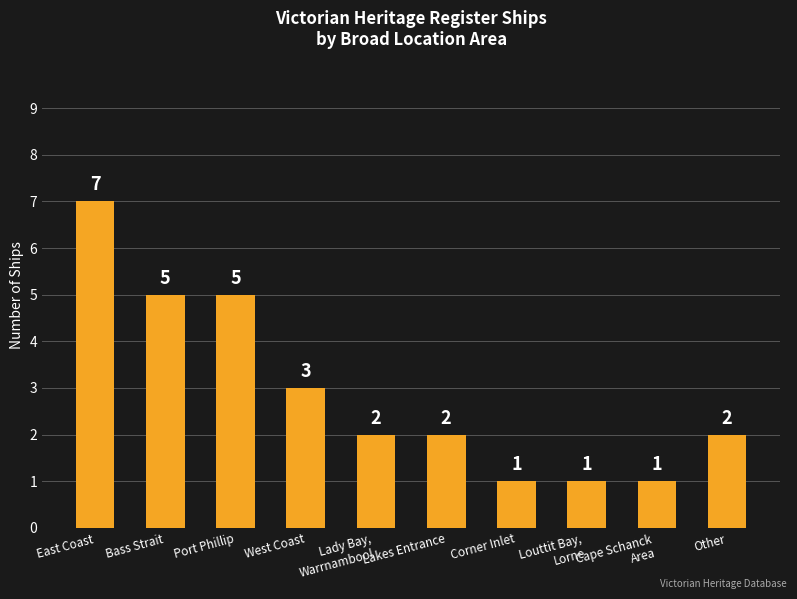

Reading right to left, what are all the values shown in this chart?

Other=2	Cape Schanck
Area=1	Louttit Bay,
Lorne=1	Corner Inlet=1	Lakes Entrance=2	Lady Bay,
Warrnambool=2	West Coast=3	Port Phillip=5	Bass Strait=5	East Coast=7